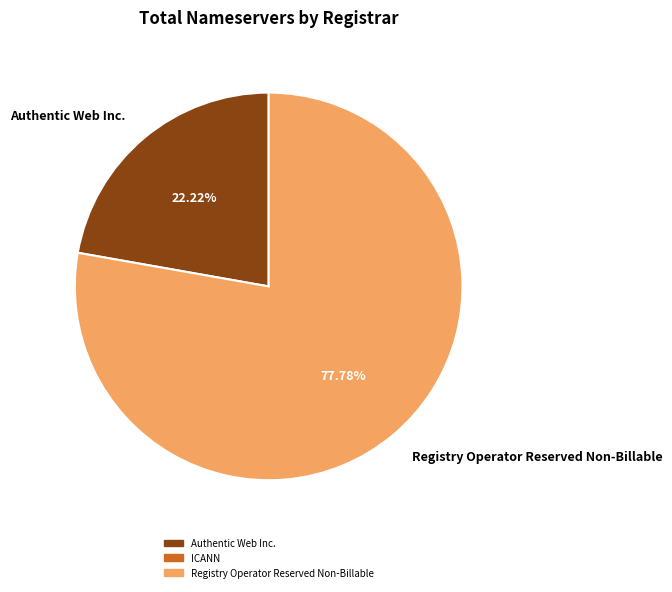

To the nearest percent, what is the difference between the Authentic Web Inc. and Registry Operator Reserved Non-Billable slice percentages?

56%